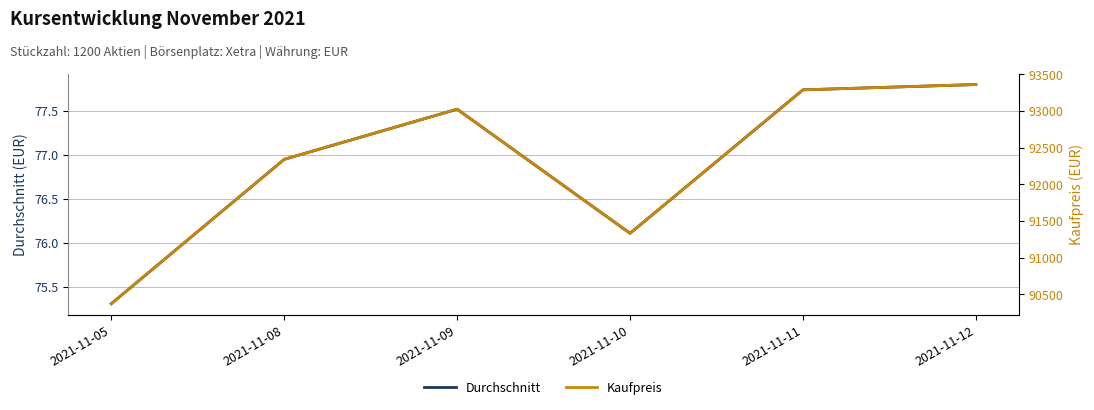

Reading left to right, transcribe all the data shown in this chart.

Durchschnitt: 2021-11-05=75.3	2021-11-08=77.0	2021-11-09=77.5	2021-11-10=76.1	2021-11-11=77.7	2021-11-12=77.8
Kaufpreis: 2021-11-05=90372.0	2021-11-08=92340.0	2021-11-09=93024.0	2021-11-10=91332.0	2021-11-11=93288.0	2021-11-12=93360.0